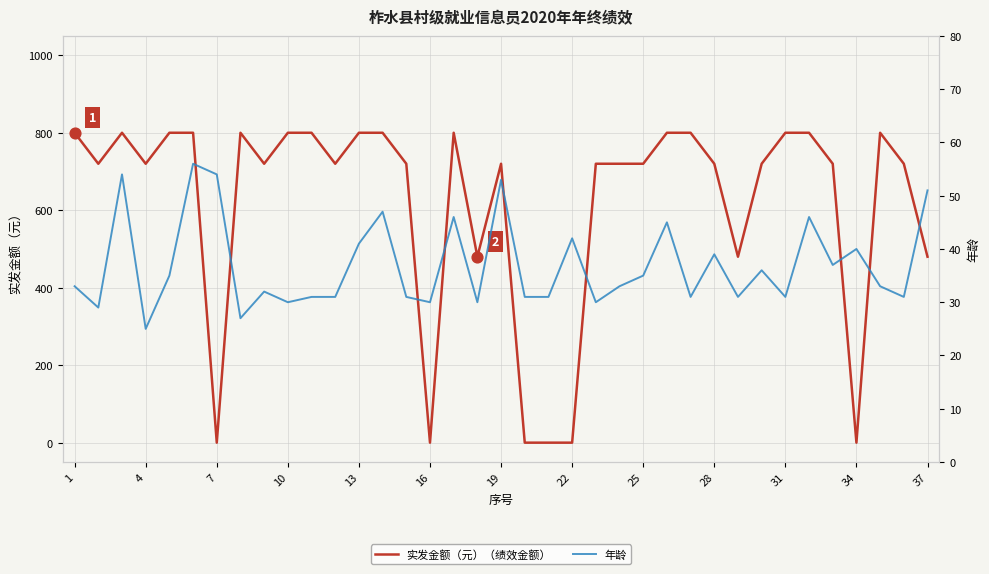

What are all the series names shown in the legend?

实发金额（元）（绩效金额）, 年龄